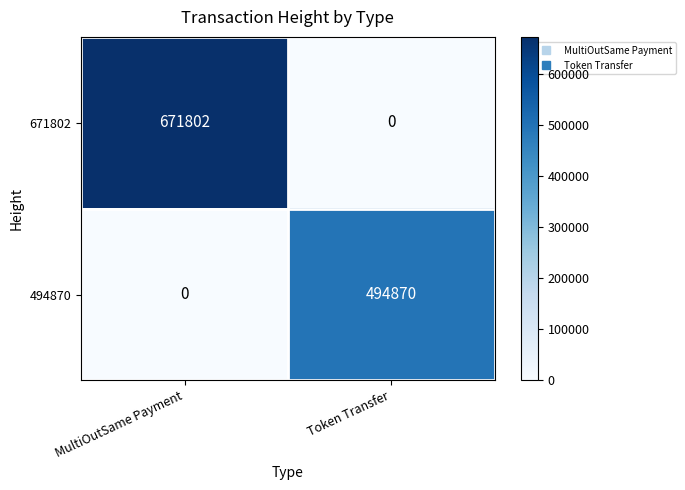

What is the highest value of the 494870 series?

494870